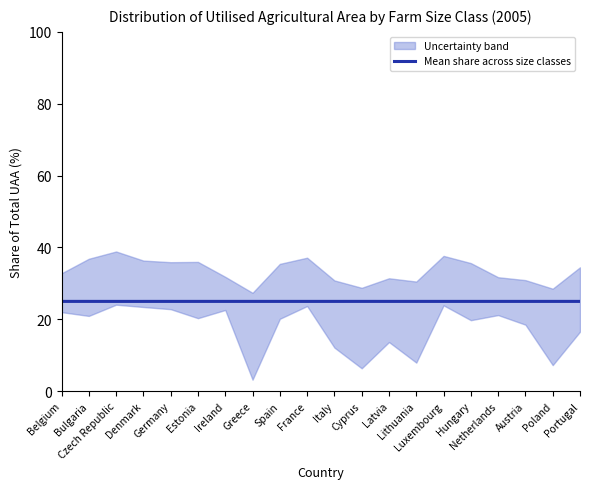

Reading right to left, transcribe all the data shown in this chart.

25.0	25.0	25.0	25.0	25.0	25.0	25.0	25.0	25.0	25.0	25.0	25.0	25.0	25.0	25.0	25.0	25.0	25.0	25.0	25.0